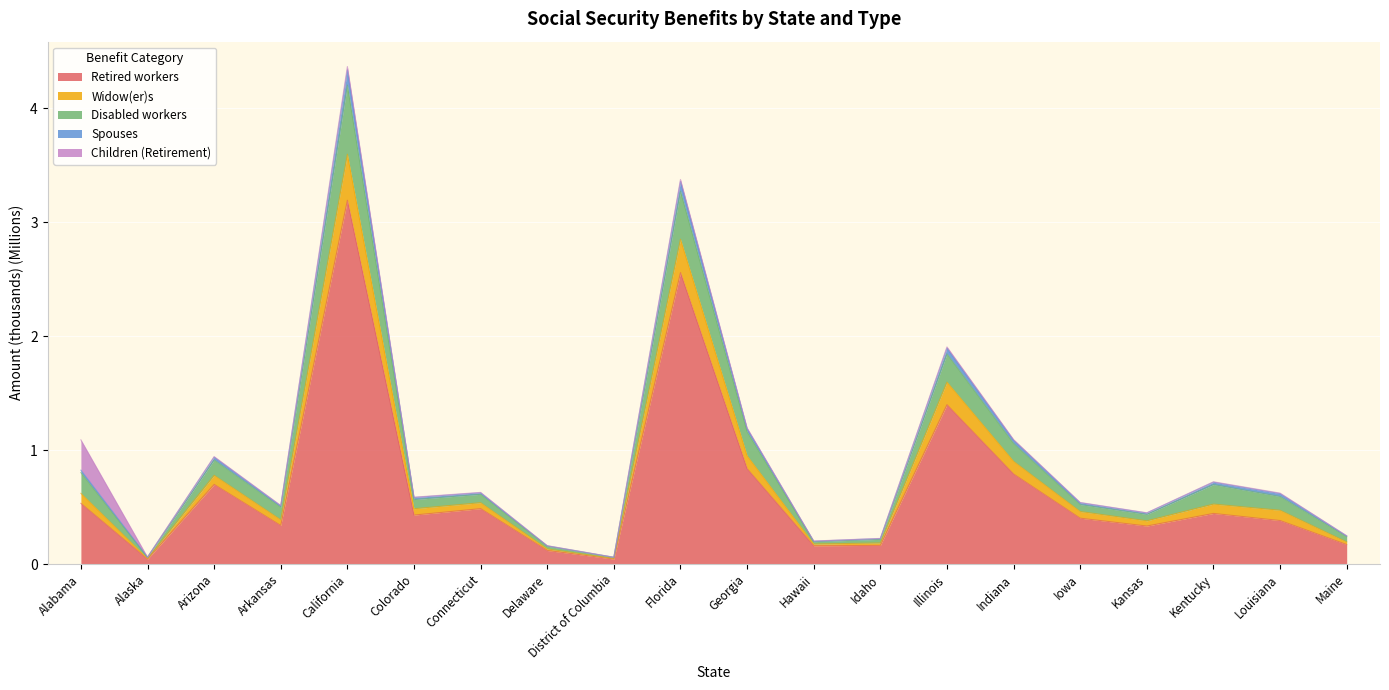

At which category is the sum across all series the highest?

California